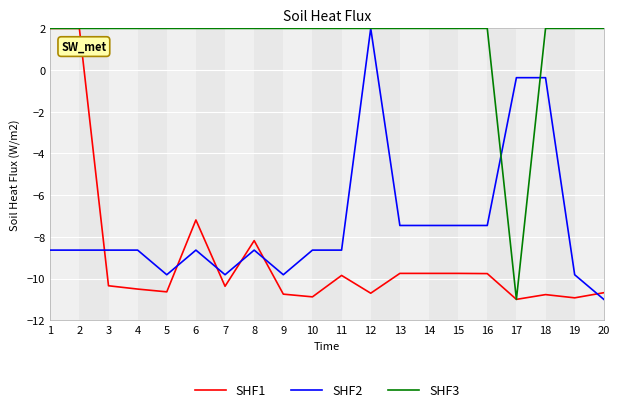

How many values in SHF3 are below zero?

1